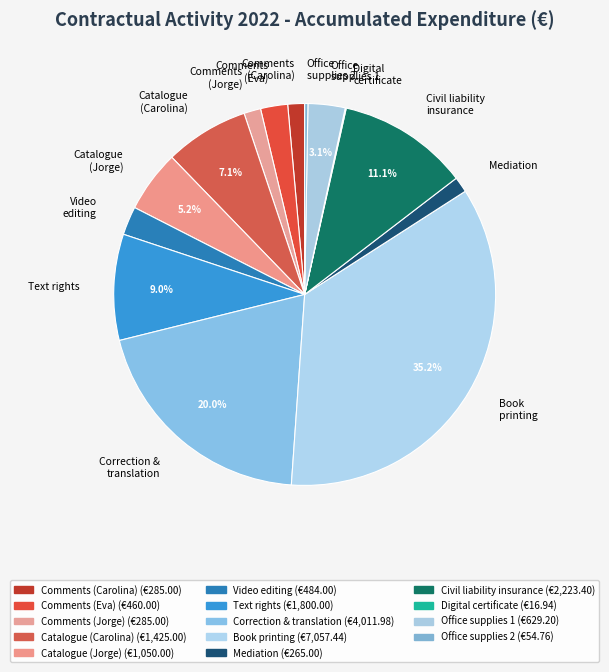

Which category has the biggest portion of the pie?

Book printing